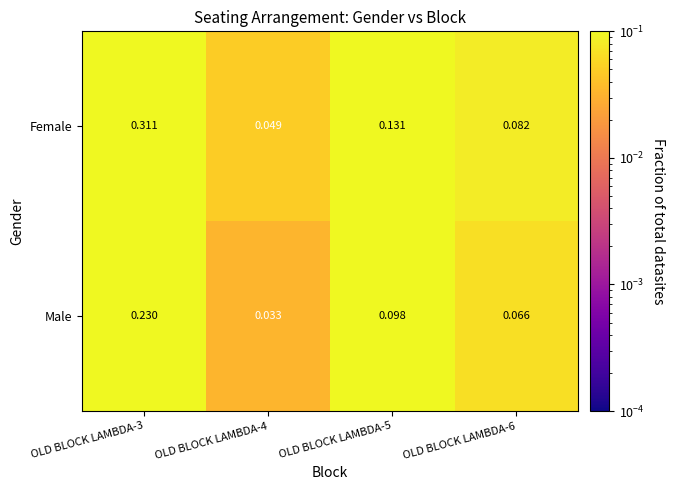

Which series has the largest total across all categories?

Female